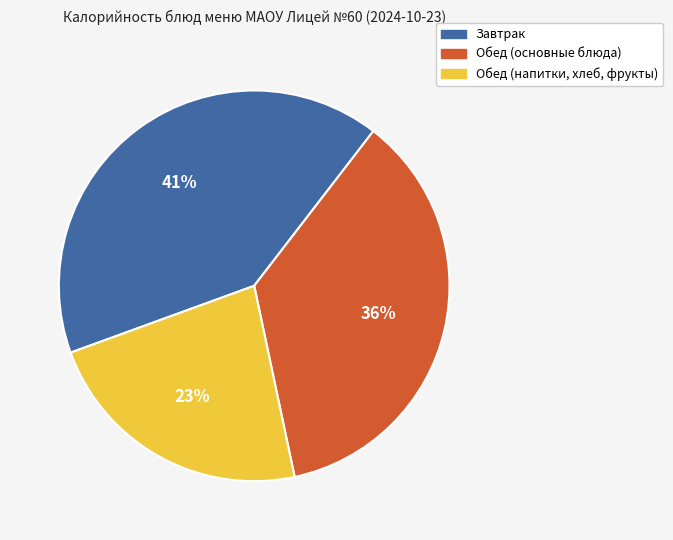

Is there a majority slice in this chart?

No